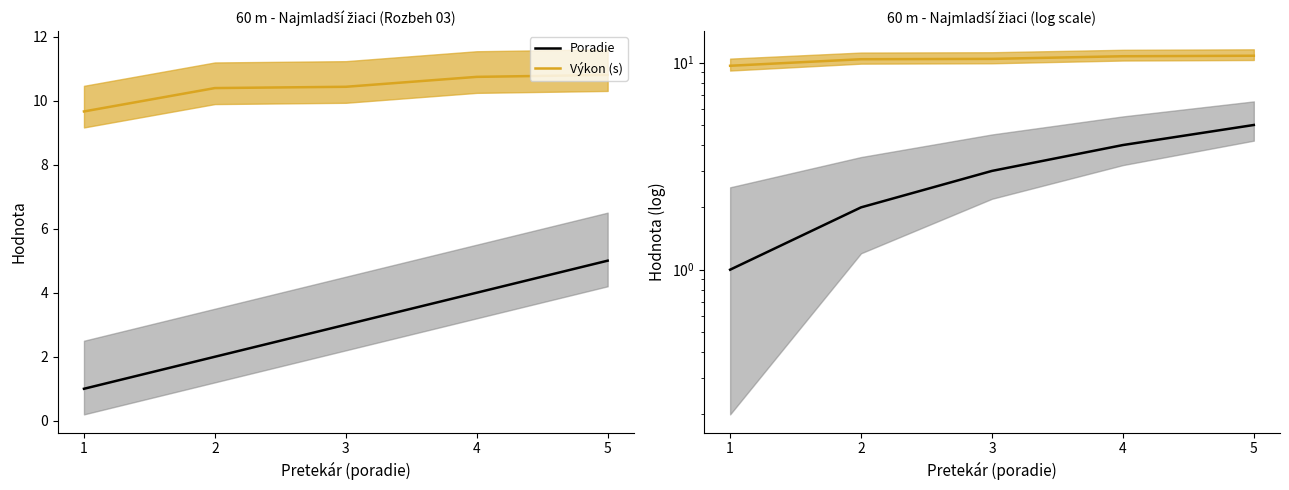

What is the lowest value of the Poradie series?

1.0